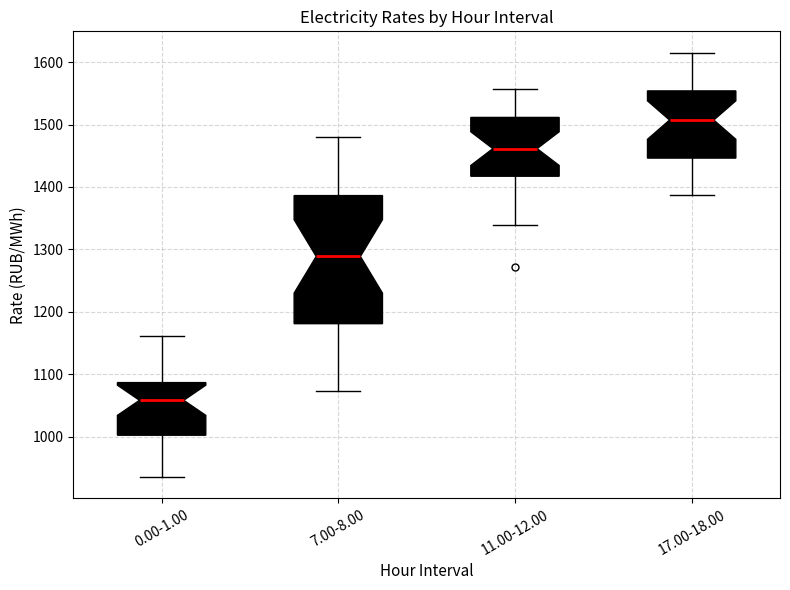

Reading left to right, transcribe this box plot: for each box, give where its median line is, the range the box spans, and where its two whiskers end, as read against the y-axis. The values are not printed on the chart, so give them approximately, as read against the axis.

0.00-1.00: median 1060, box 1000 to 1090, whiskers 940 to 1160
7.00-8.00: median 1290, box 1180 to 1390, whiskers 1070 to 1480
11.00-12.00: median 1460, box 1420 to 1510, whiskers 1340 to 1560
17.00-18.00: median 1510, box 1450 to 1550, whiskers 1390 to 1620